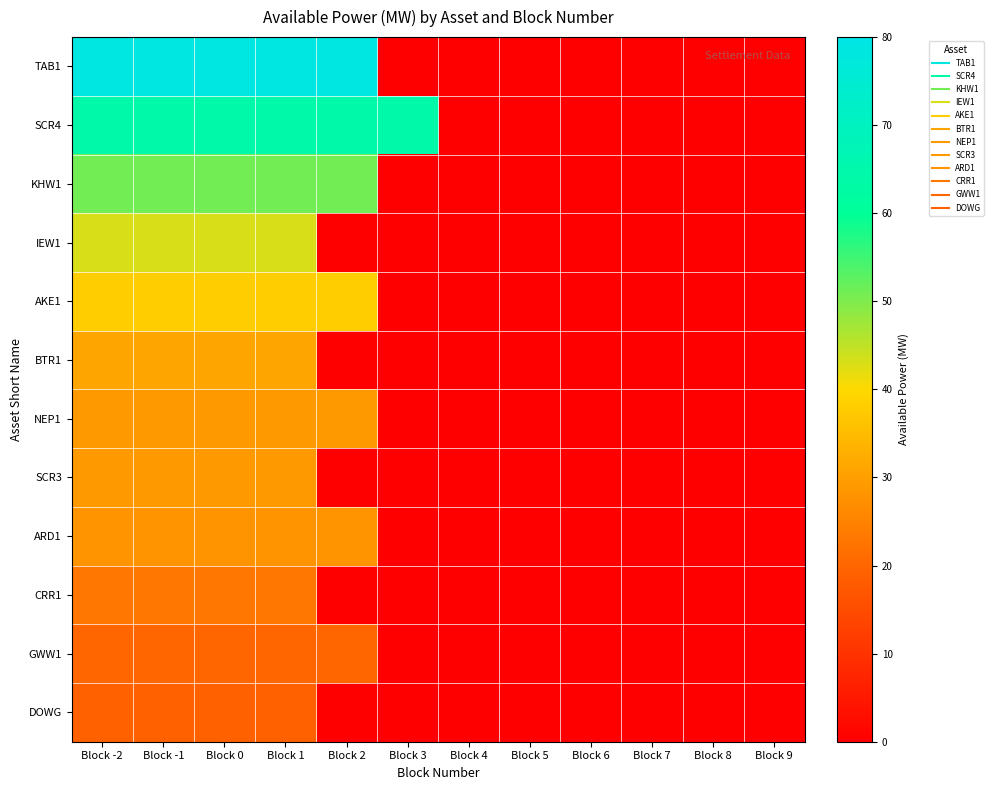

Which series changed the most between Block 0 and Block 8?

TAB1